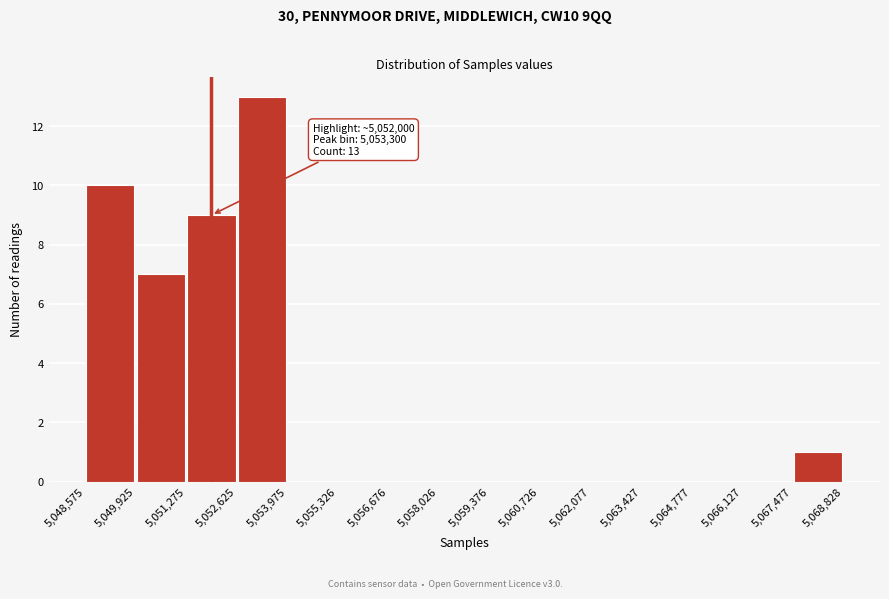

Over which range of the x-axis is the bar tallest?

5,052,625 to 5,053,975